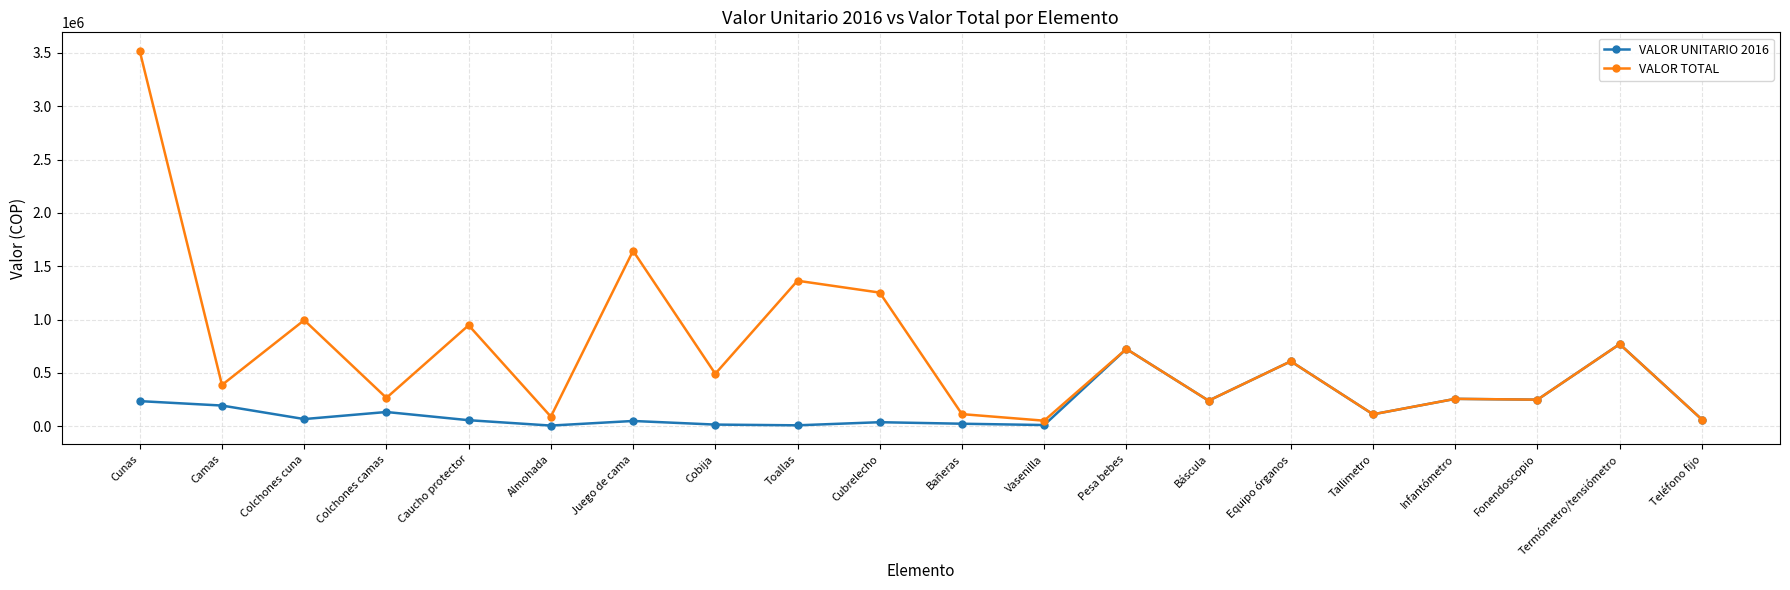

What is the label of the 5th point from the right?

Tallimetro